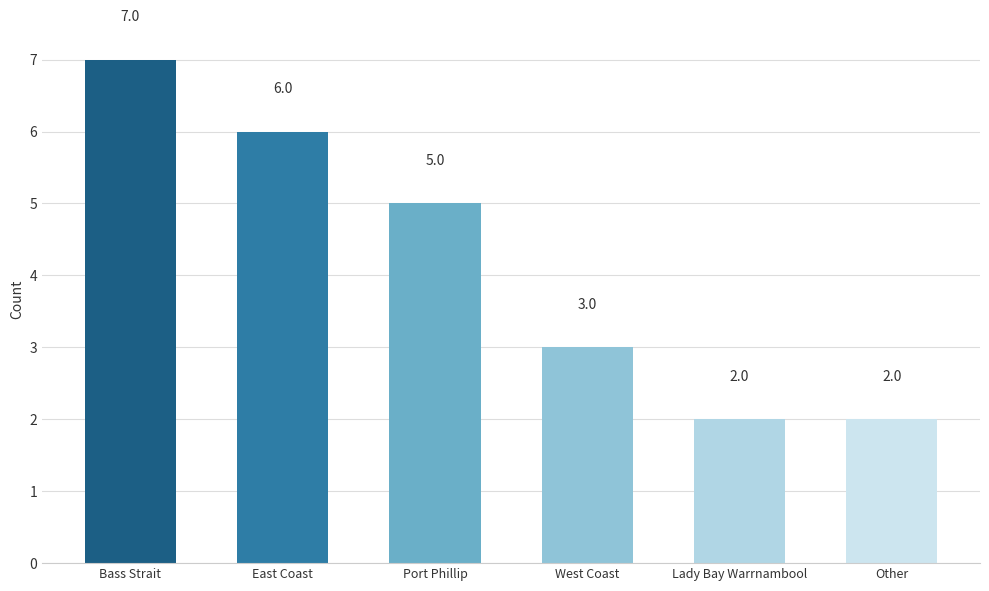

Count the number of categories in the chart.

6